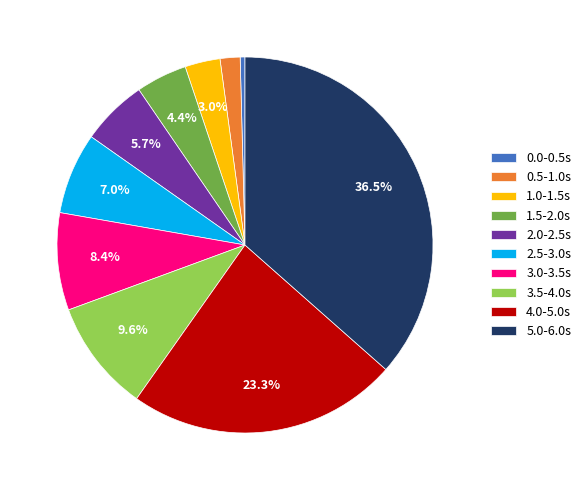

Which slice is the smallest?

0.0-0.5s